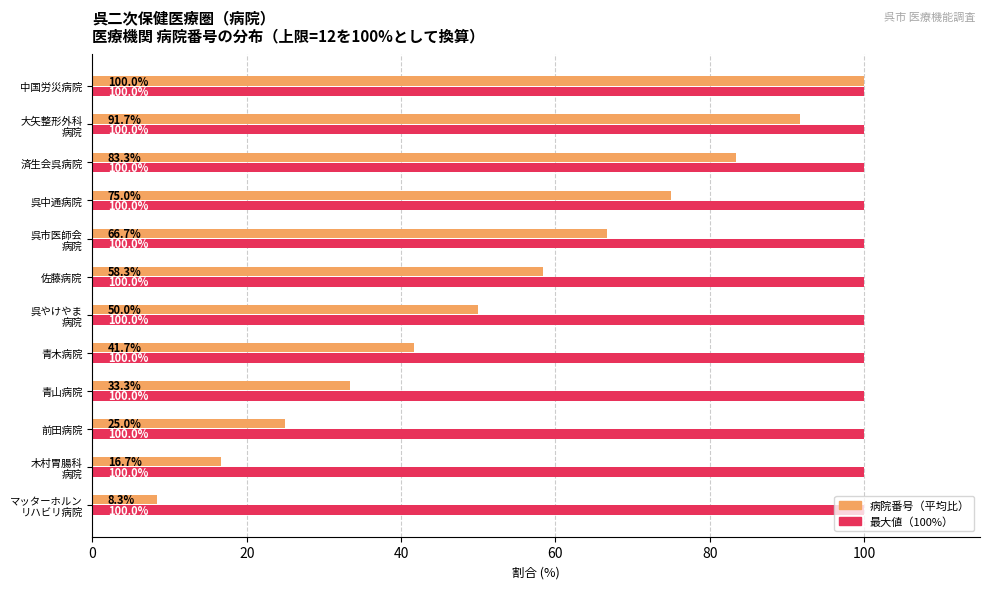

What is the smallest value displayed?

8.3